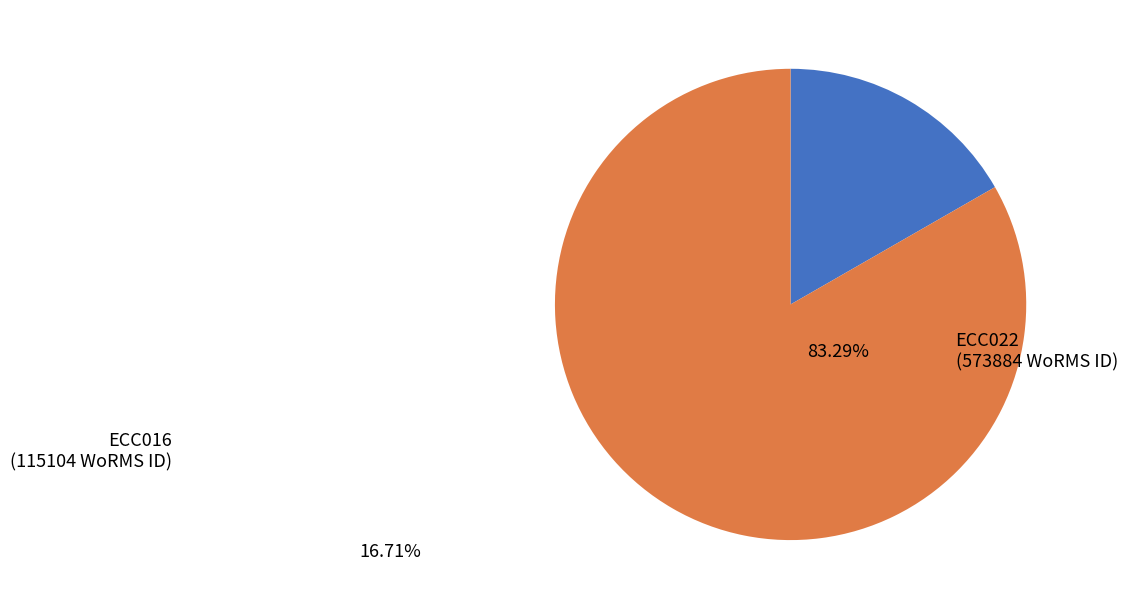

Which category accounts for the majority?

ECC022